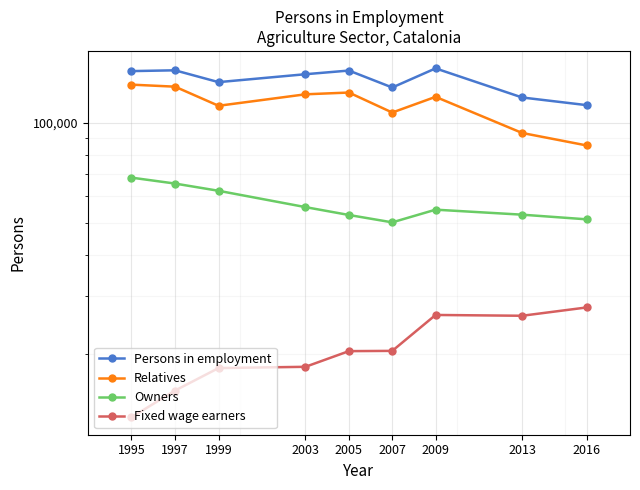

How many values in the Persons in employment series exceed 140407?

4